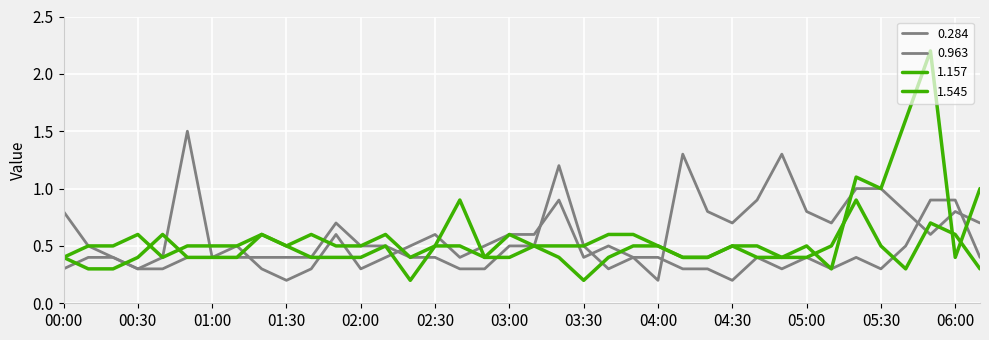

Does the chart have visible grid lines?

Yes